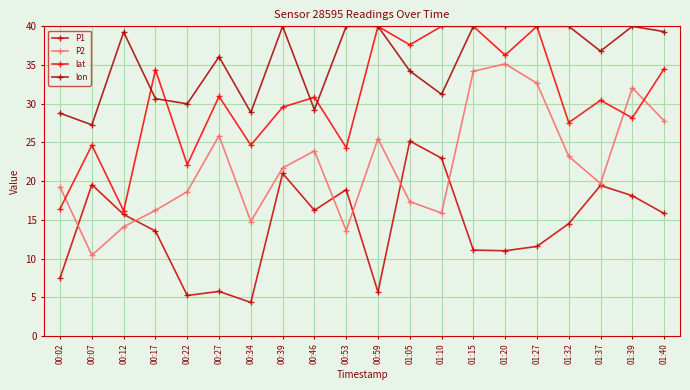

Between 01:10 and 01:39, which is larger?

01:10